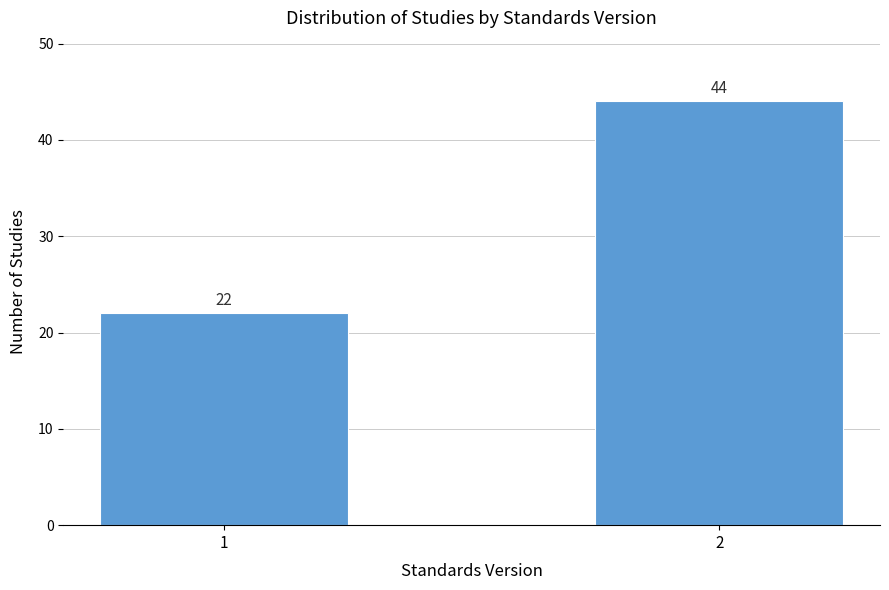

Reading left to right, list all the values displayed in this chart.

22	44